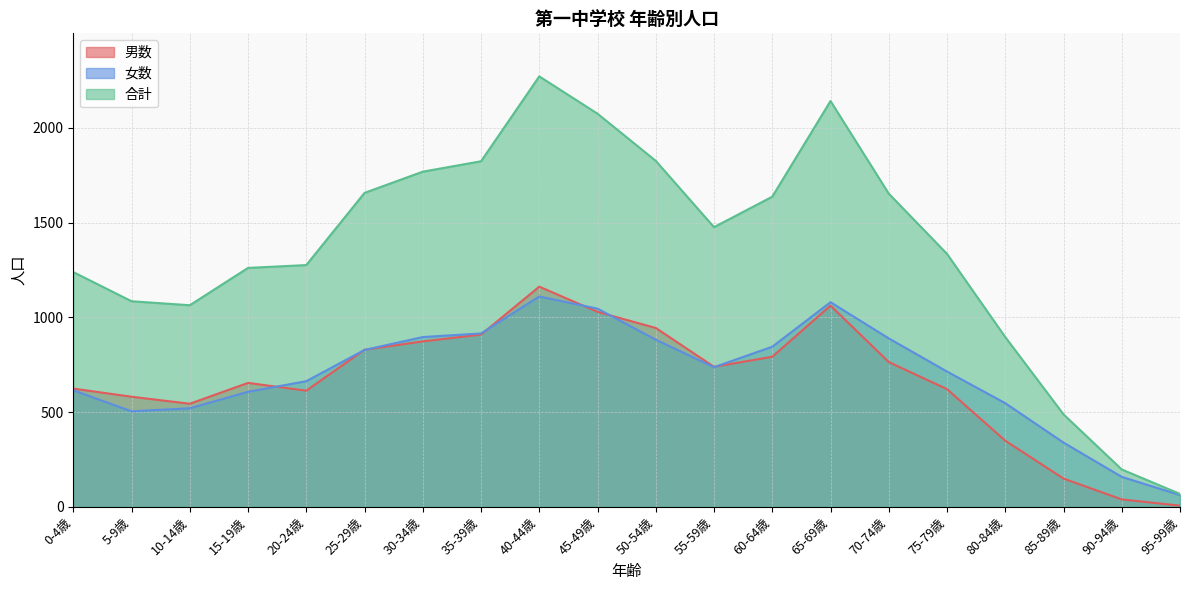

The 女数 series shows 615 at 0-4歳. True or false?

True